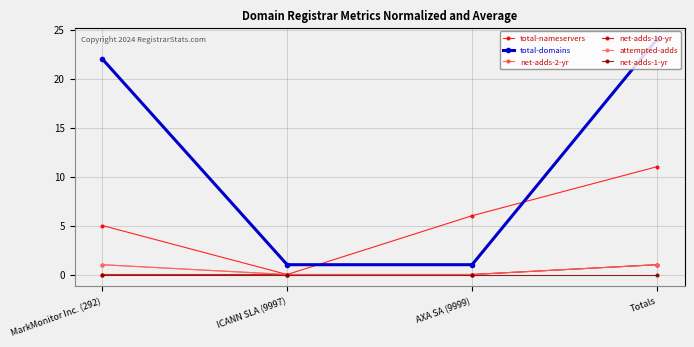

Which label corresponds to the largest value in the chart?

Totals